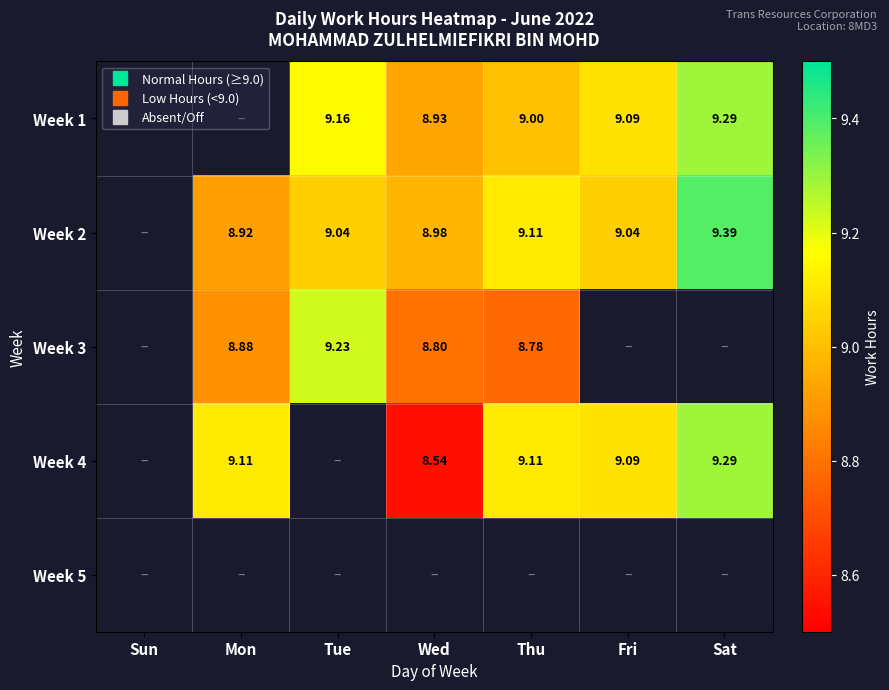

What is the difference between the Week 2 values at Tue and Mon?

0.1